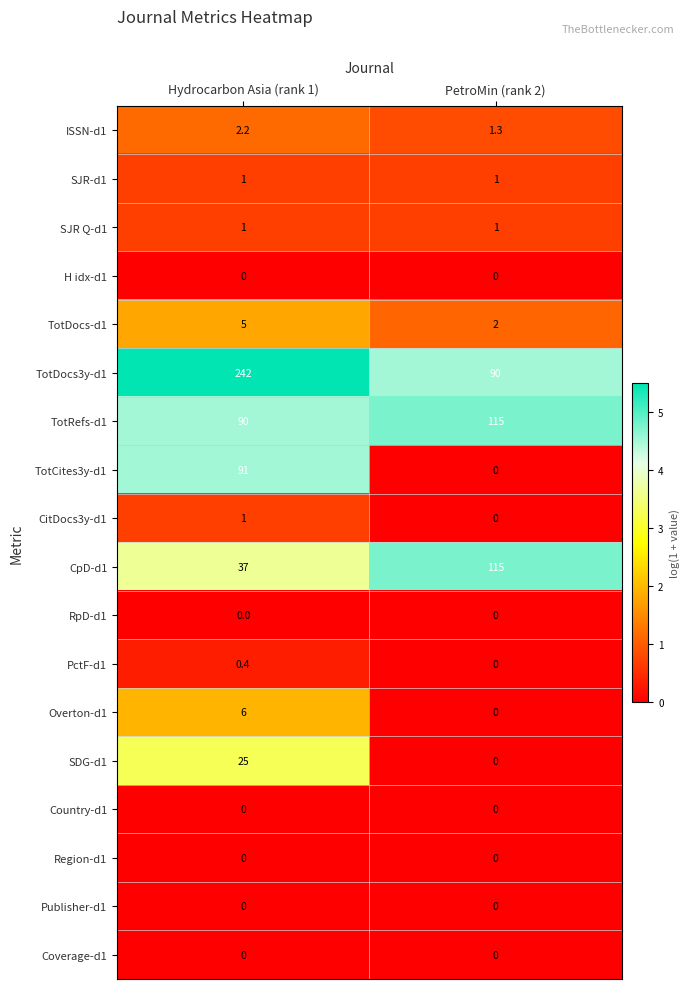

What is the difference between the highest and lowest values at PetroMin (rank 2)?

115.0